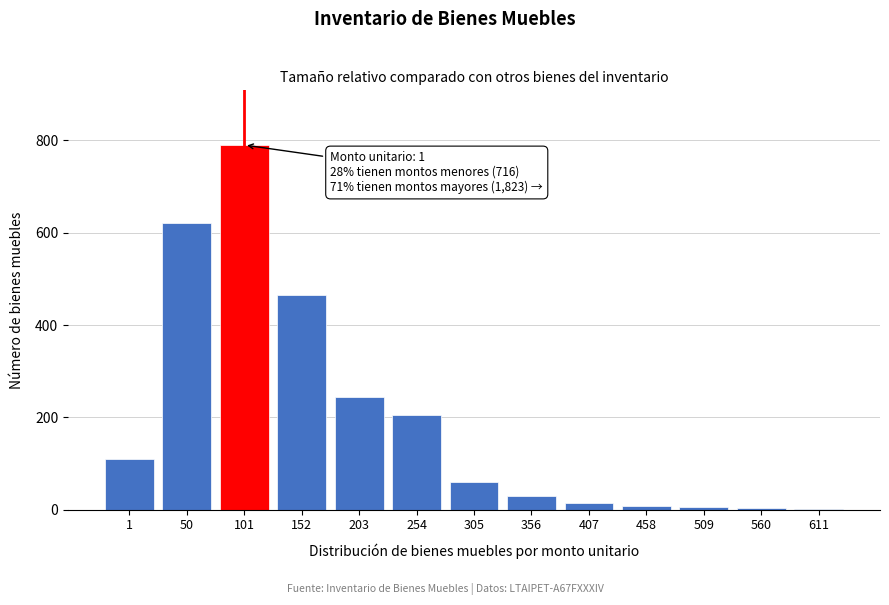

Approximately how many times larger is the value at 203 compared to 254?

1.2